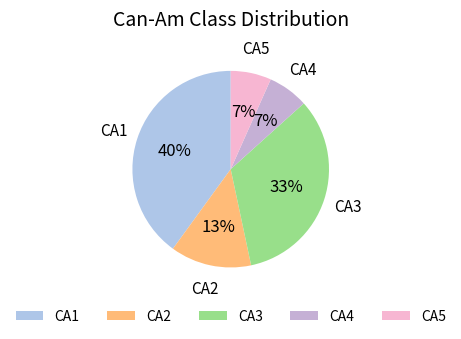

Which category has the biggest portion of the pie?

CA1